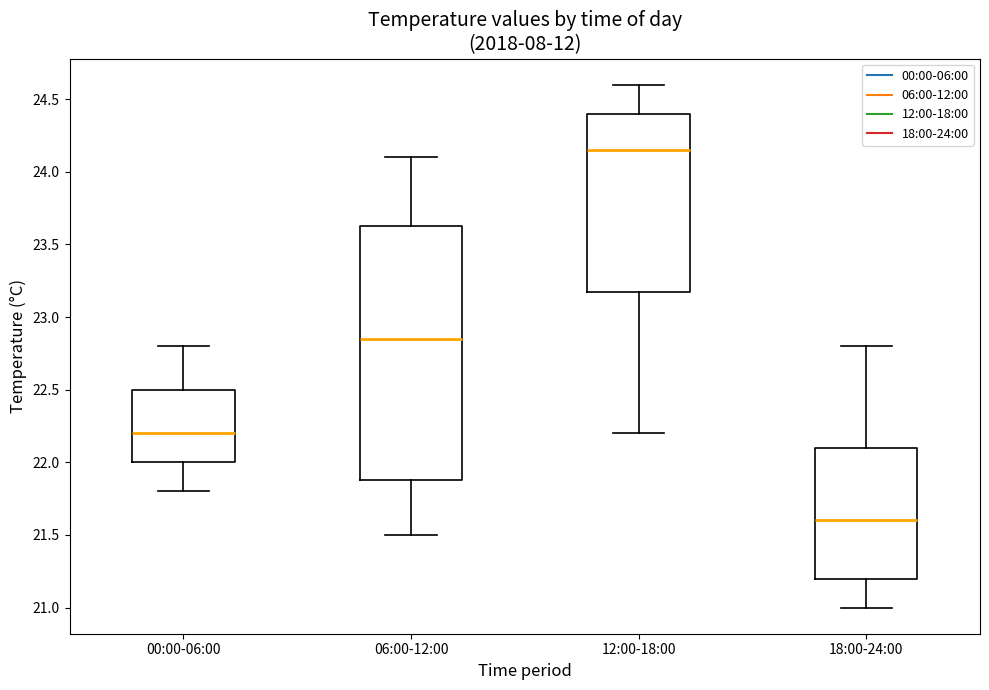

Reading left to right, read every box against the y-axis: the position of its median line, the range the box covers, and the ends of its whiskers. The values are not printed on the chart, so give them approximately, as read against the axis.

00:00-06:00: median 22.20, box 22.00 to 22.50, whiskers 21.80 to 22.80
06:00-12:00: median 22.85, box 21.90 to 23.65, whiskers 21.50 to 24.10
12:00-18:00: median 24.15, box 23.20 to 24.40, whiskers 22.20 to 24.60
18:00-24:00: median 21.60, box 21.20 to 22.10, whiskers 21.00 to 22.80